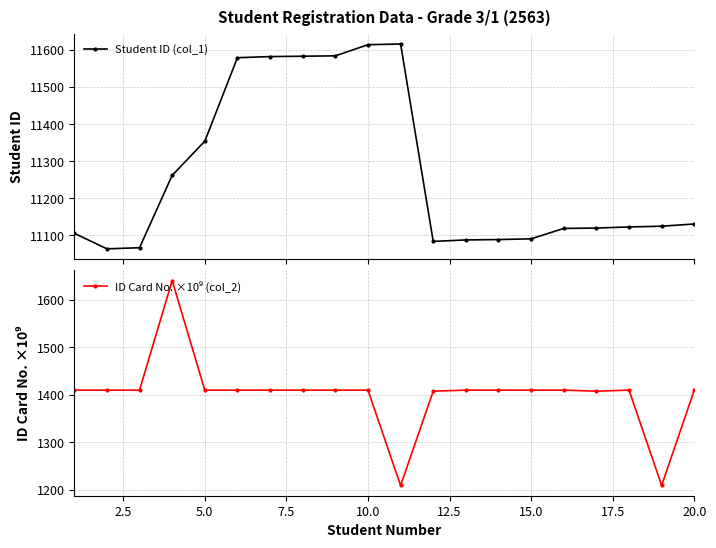

How many data points in ID Card No. ×10⁹ (col_2) are above 1409?

16